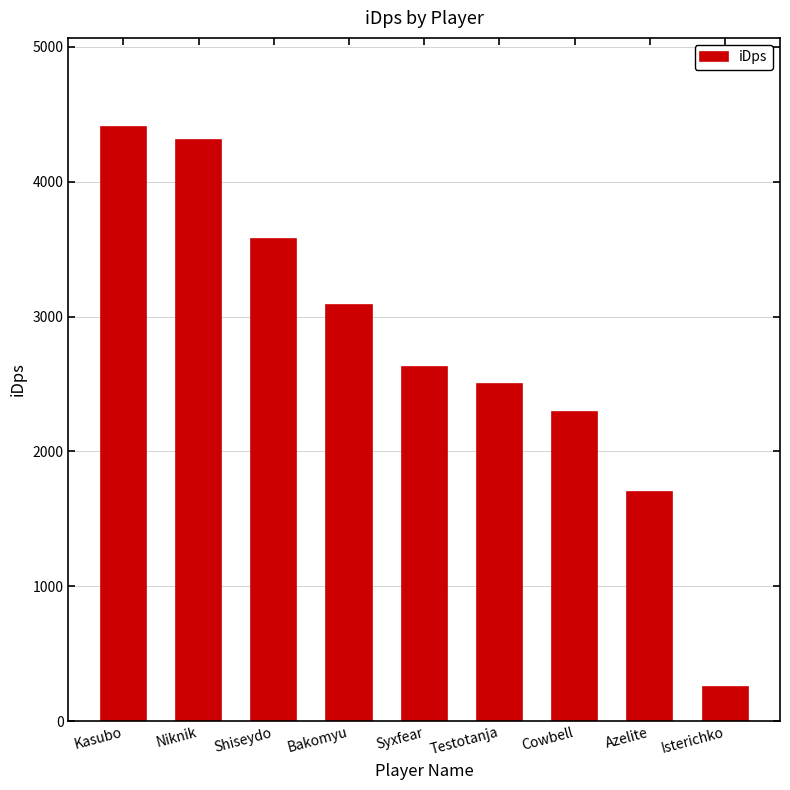

What is the difference between the maximum and second lowest values?

2704.0